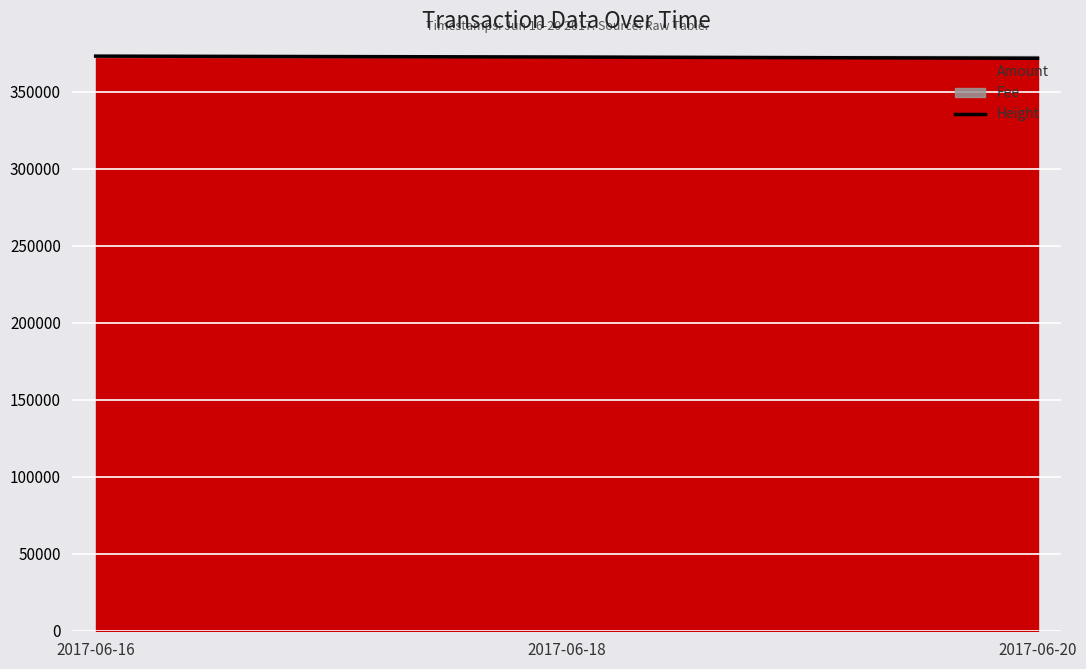

What is the change in value from 2017-06-18 to 2017-06-20?

-821